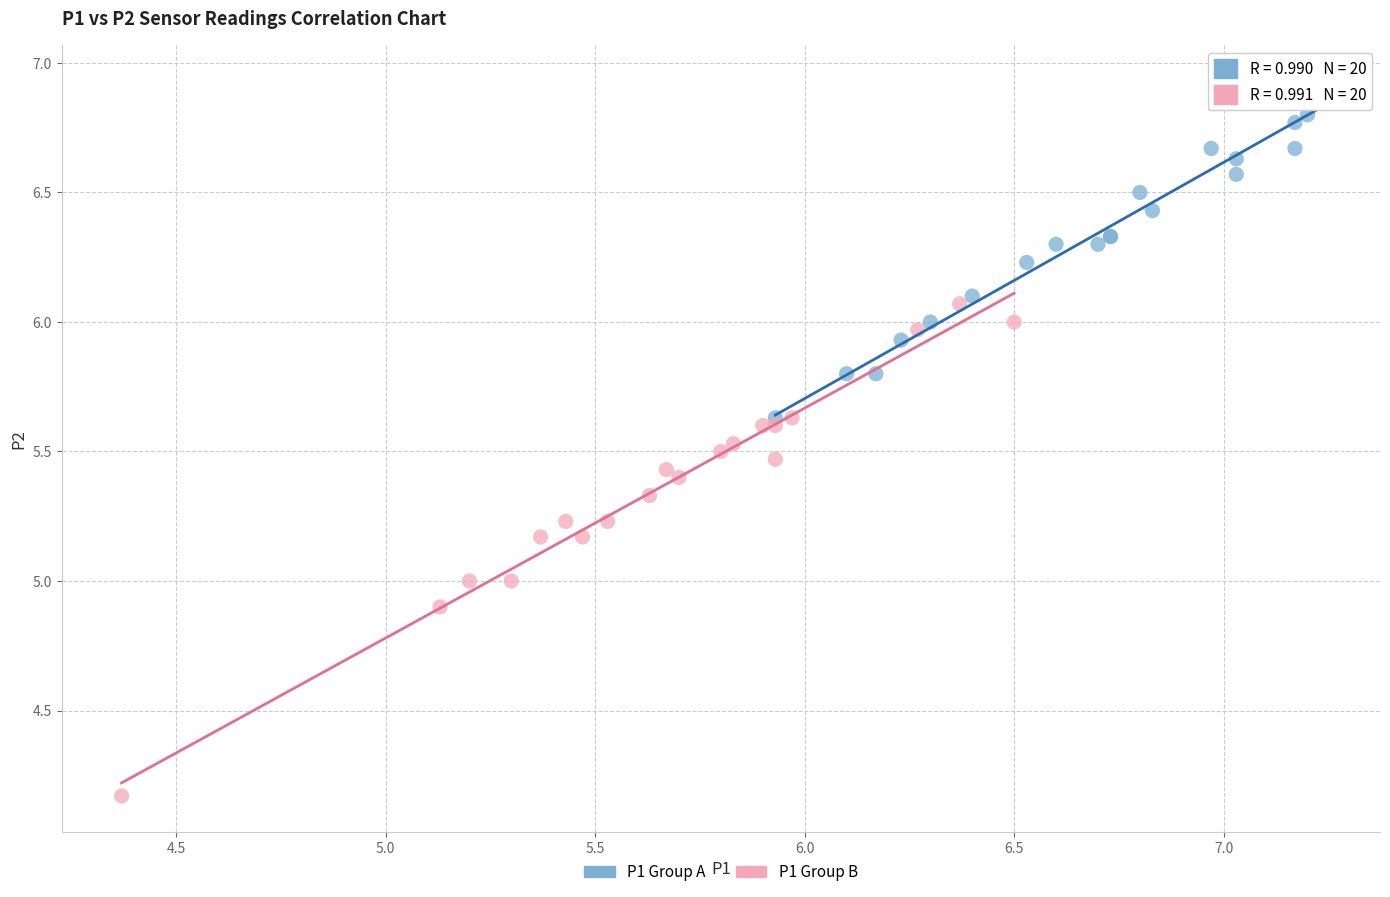

Which series has the largest Y range (max minus min)?

P1 Group B